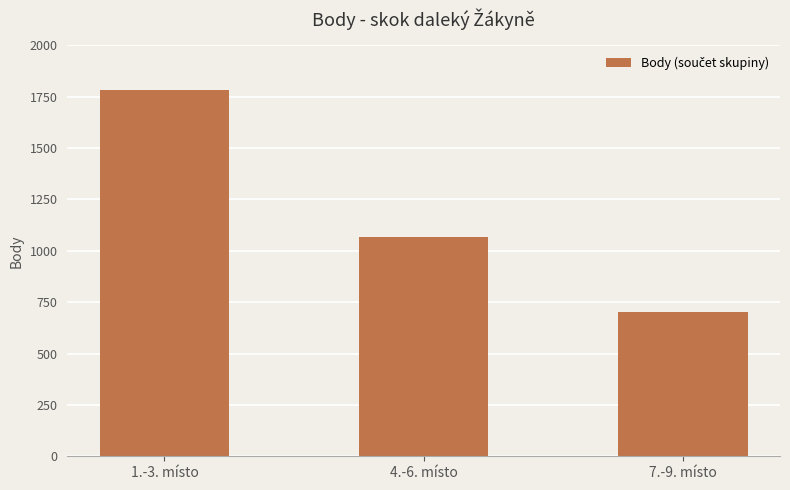

What is the value of the 2nd bar from the left?

1066